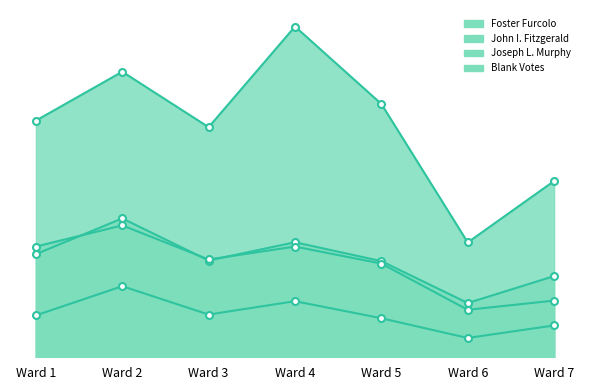

The value of John I. Fitzgerald at Ward 4 is 560. True or false?

True